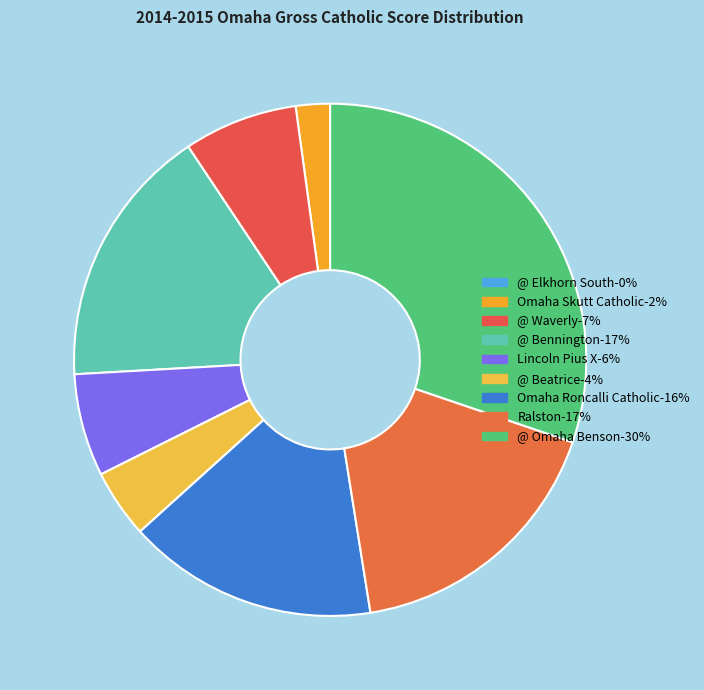

To the nearest percent, what is the combined percentage of Omaha Roncalli Catholic and Lincoln Pius X?

22%